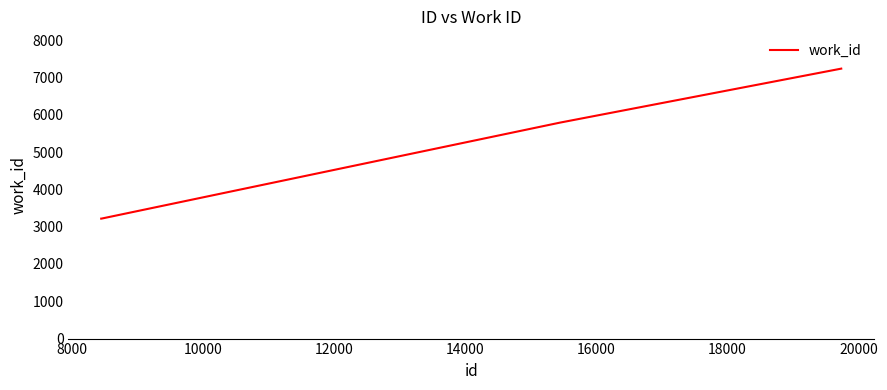

Reading left to right, transcribe all the data shown in this chart.

3216	3216	5791	7238